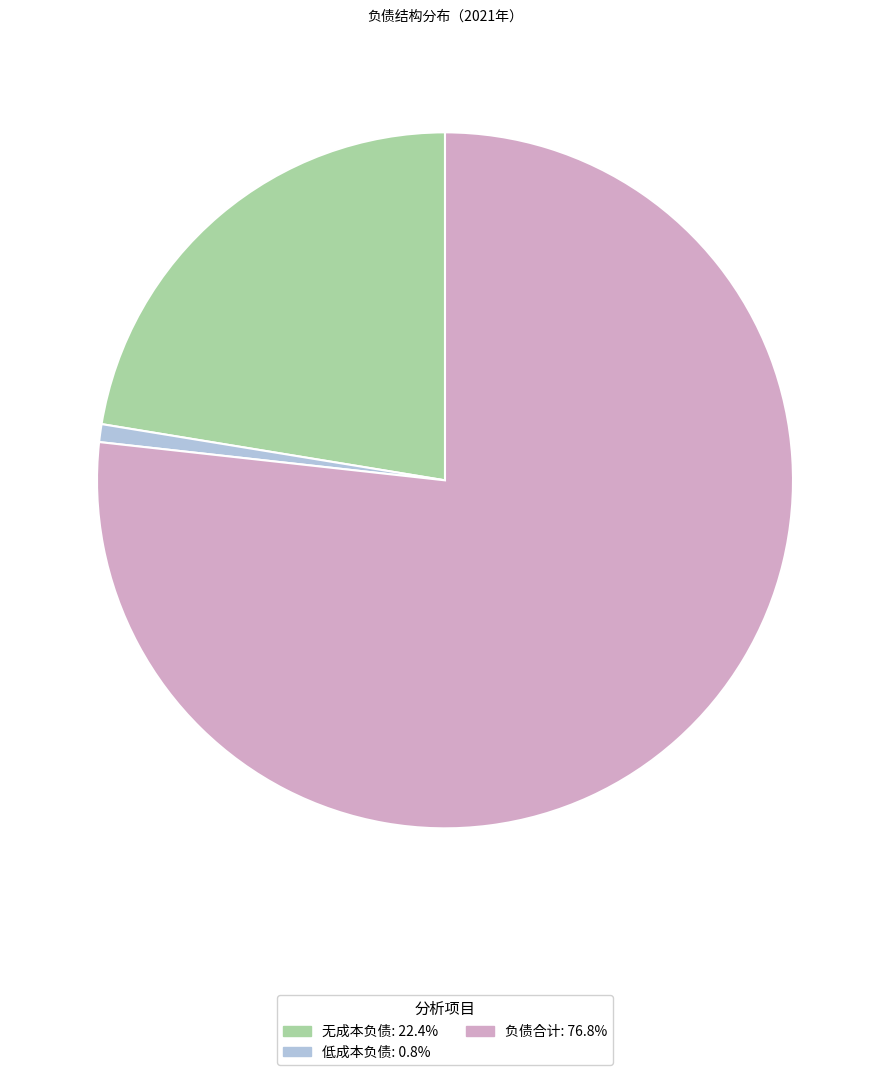

Rank the categories by value from lowest to highest.

低成本负债, 无成本负债, 负债合计